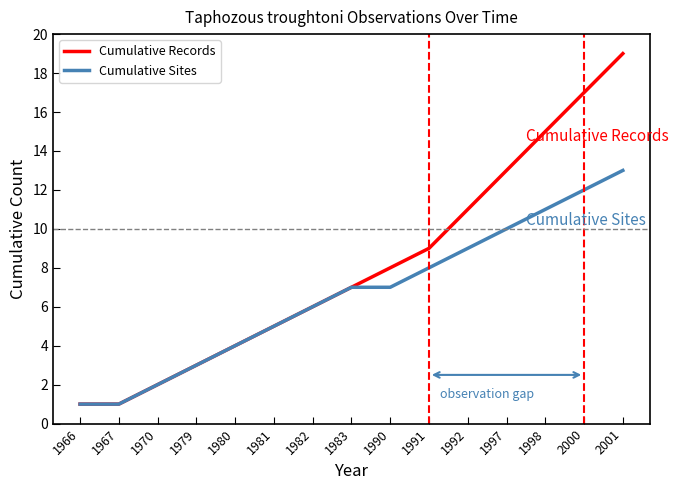

What is the average value of the Cumulative Records series?

8